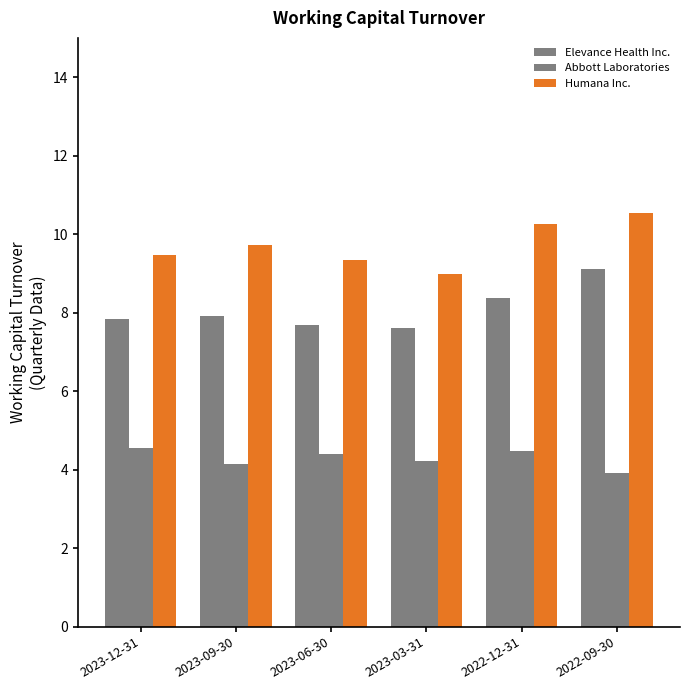

How many data points in Humana Inc. are above 9?

5